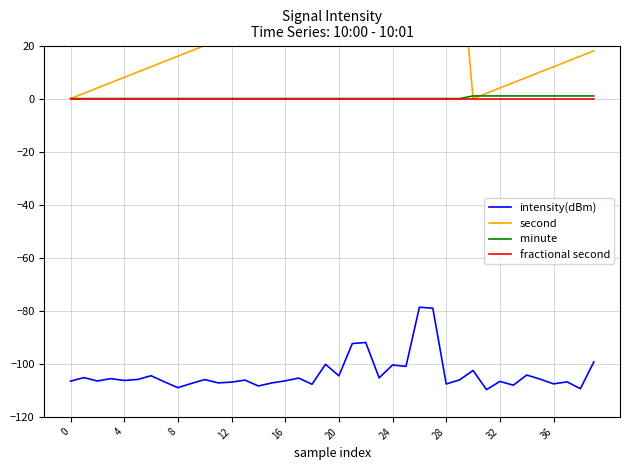

True or false: minute has more than 0 points higher than both neighbors.

False